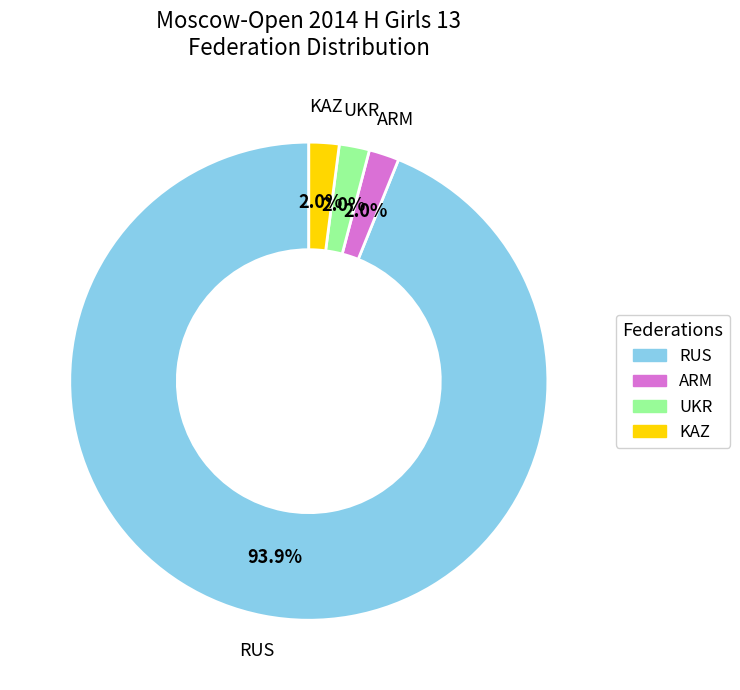

Does any single category account for the majority?

Yes